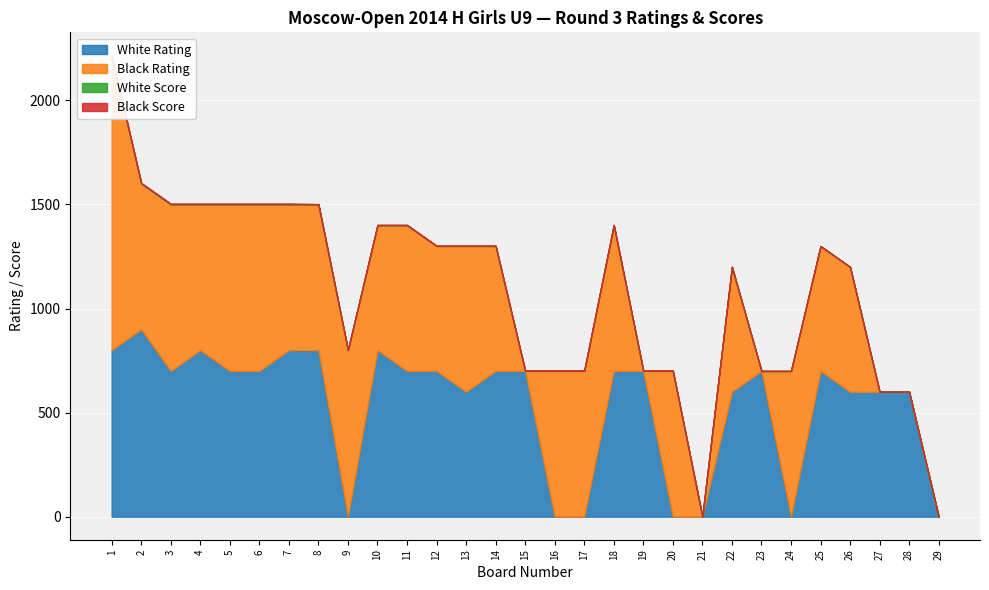

Rank the series at 18 from lowest to highest value.

White Score, Black Score, White Rating, Black Rating